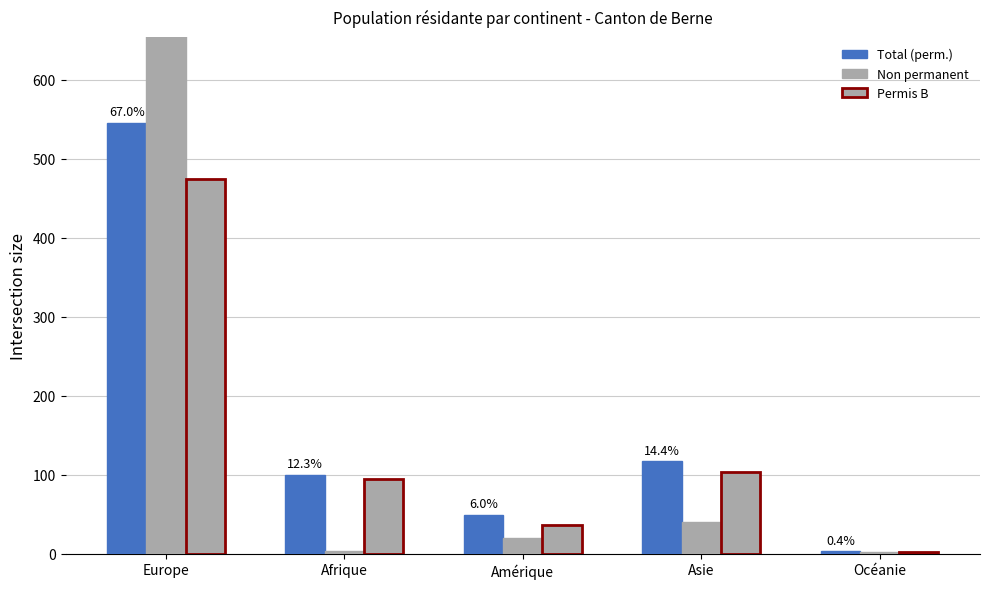

At which label is Total (perm.) closest to 274?

Asie